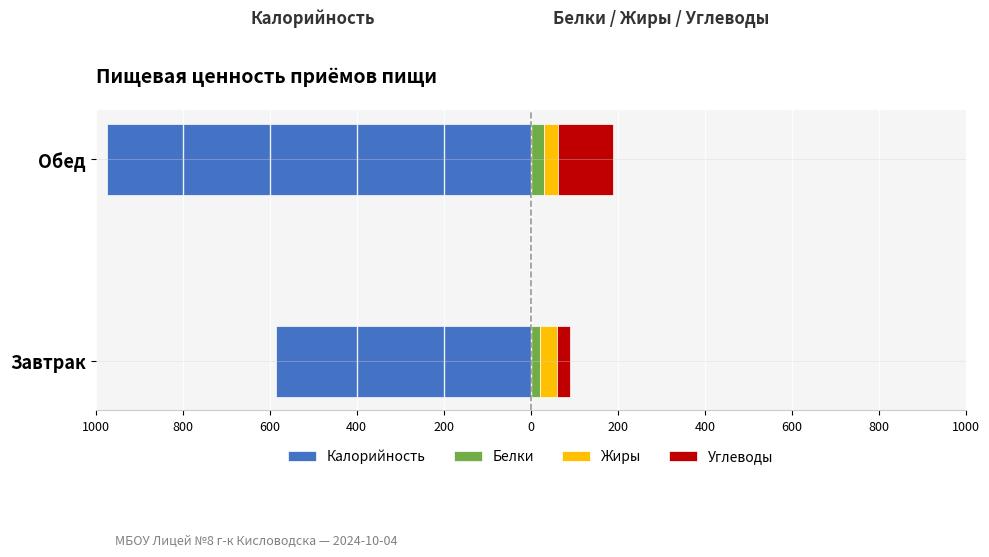

The Углеводы series shows 39.4 at Завтрак. True or false?

False